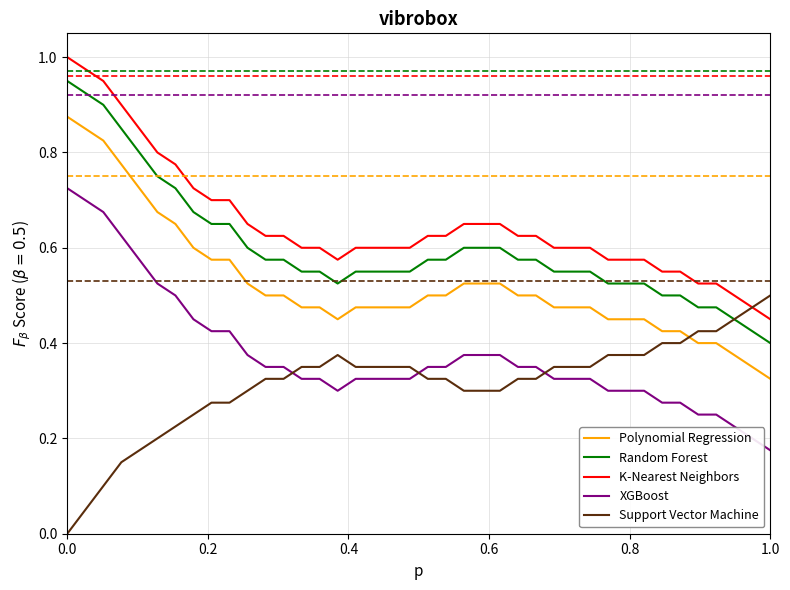

What are all the series names shown in the legend?

Polynomial Regression, Random Forest, K-Nearest Neighbors, XGBoost, Support Vector Machine